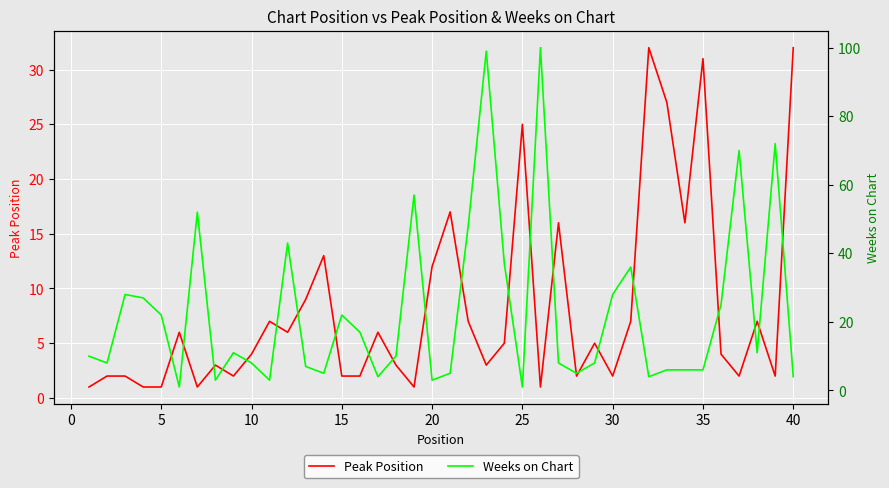

What is the highest value of the Peak Position series?

32